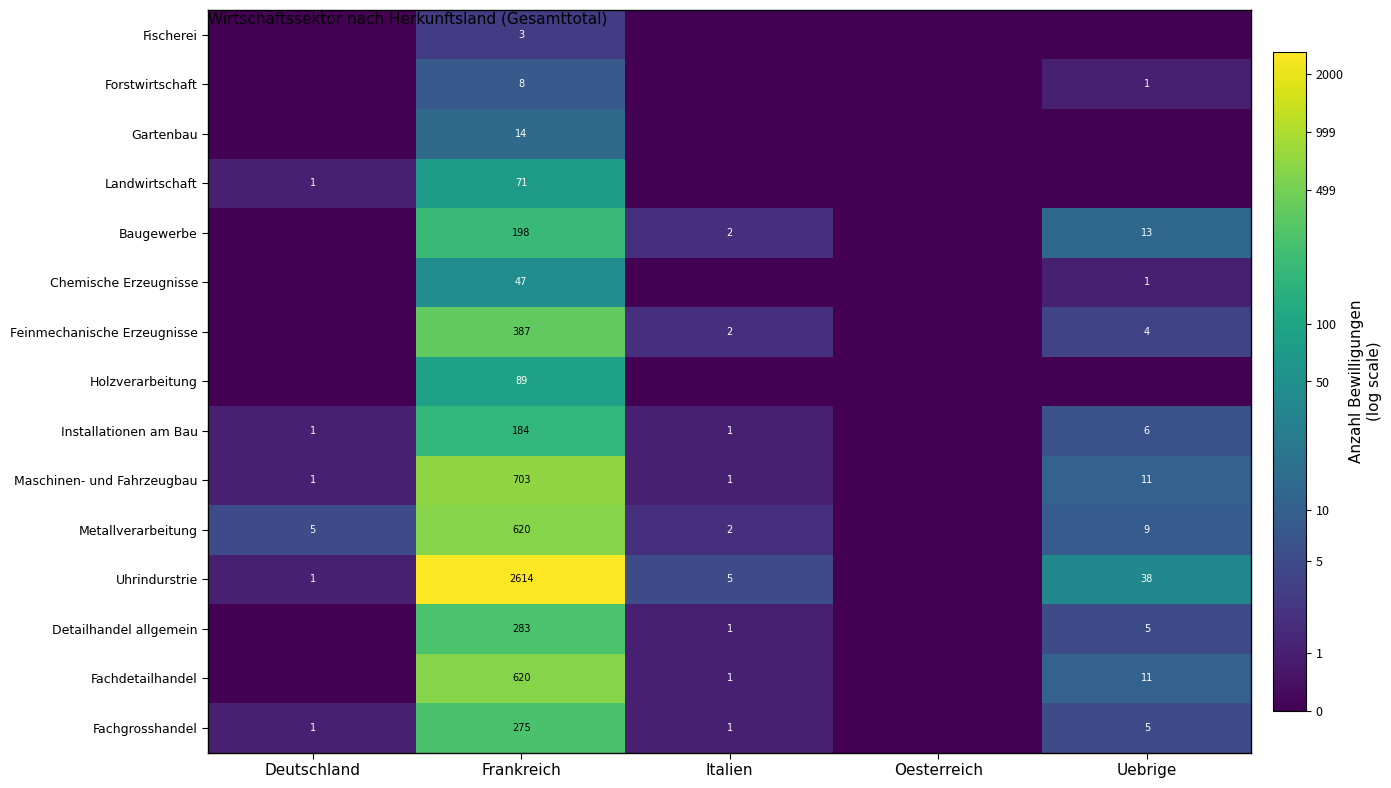

What is the difference between the Metallverarbeitung values at Deutschland and Italien?

3